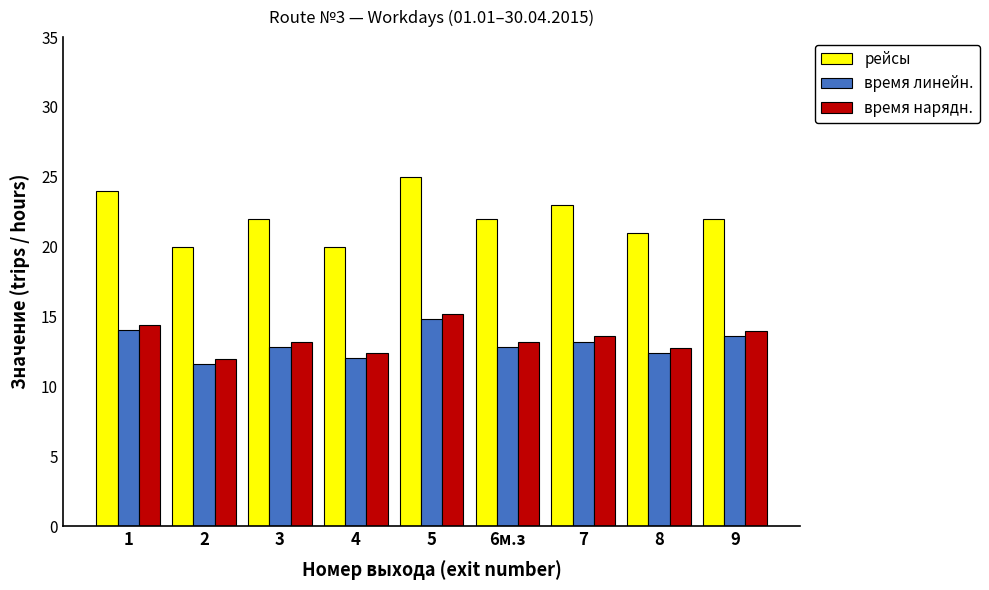

What is the spread (max minus min) of values at 2?

8.4